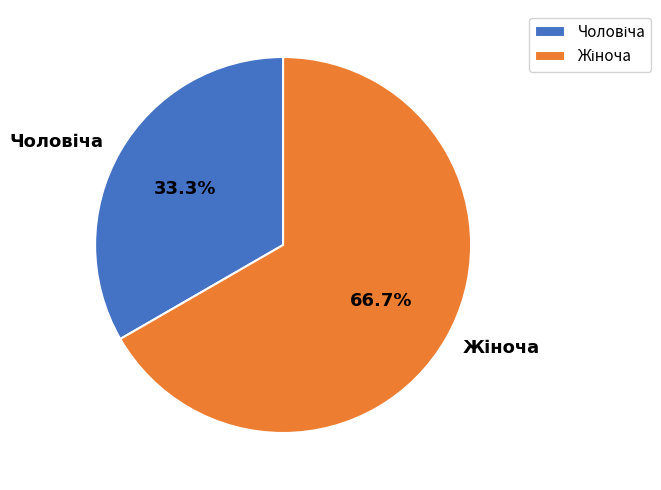

Is there any slice that represents more than half of the pie?

Yes